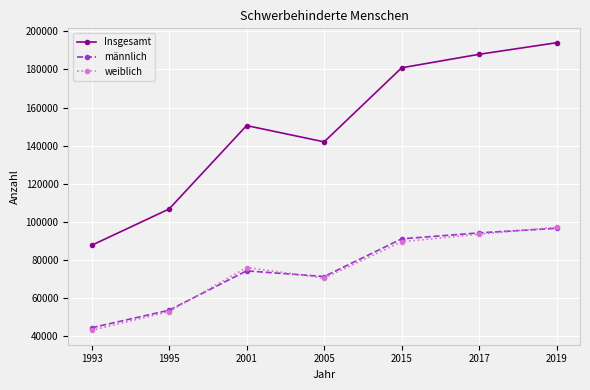

True or false: weiblich and männlich cross at least once.

True